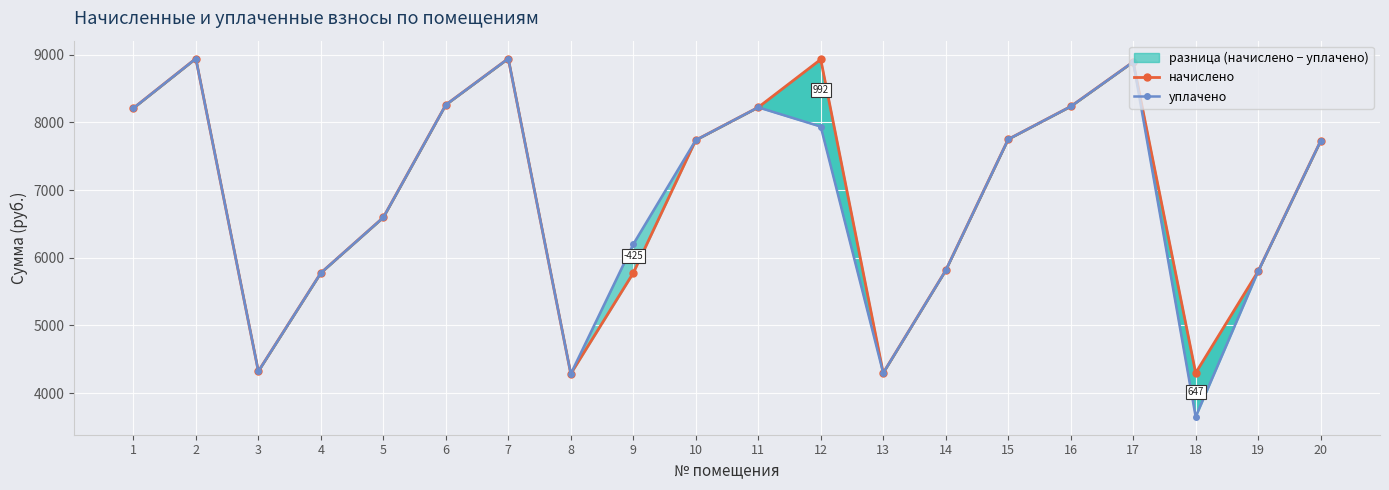

At which label is начислено closest to 6613?

5